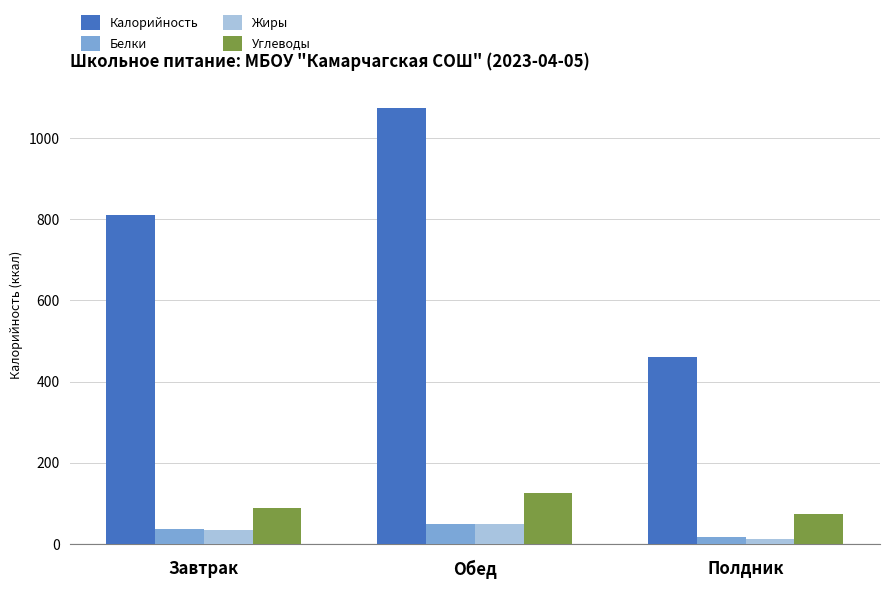

Is it true that Белки equals 35.6 at Завтрак?

True